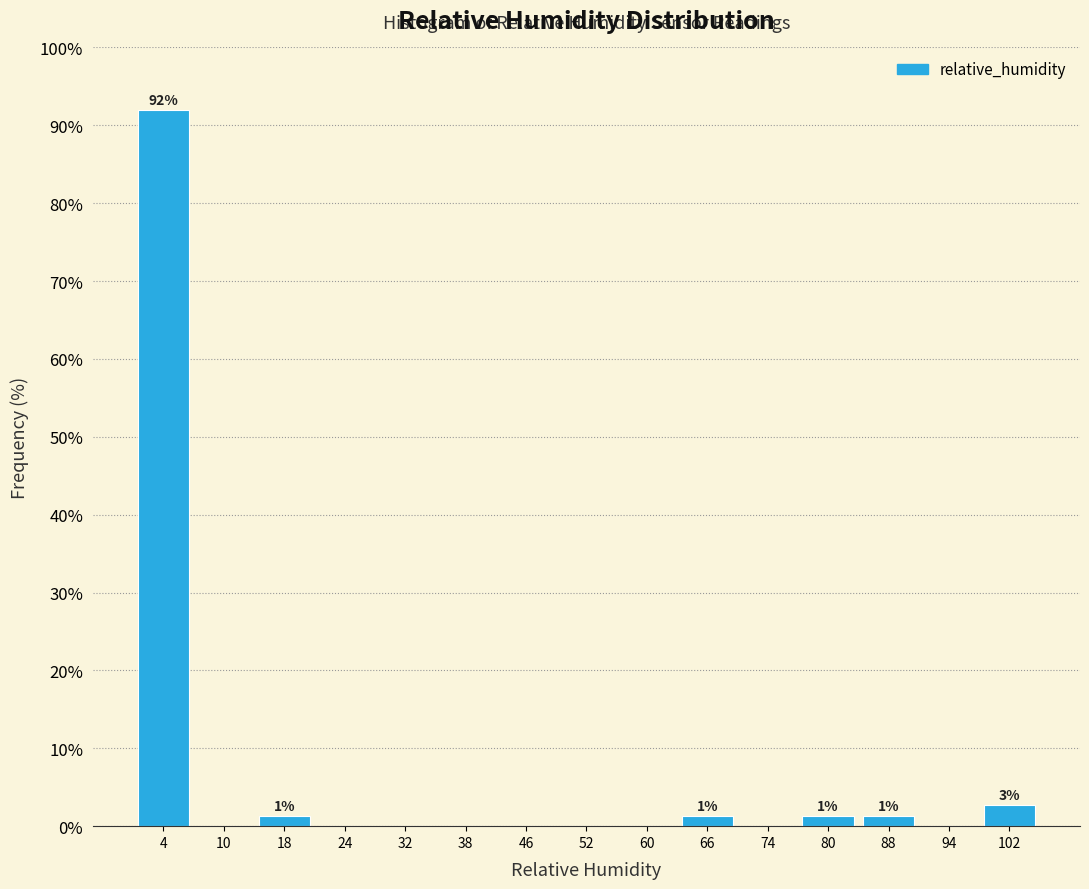

Which range on the x-axis has the tallest bar?

0 to 7